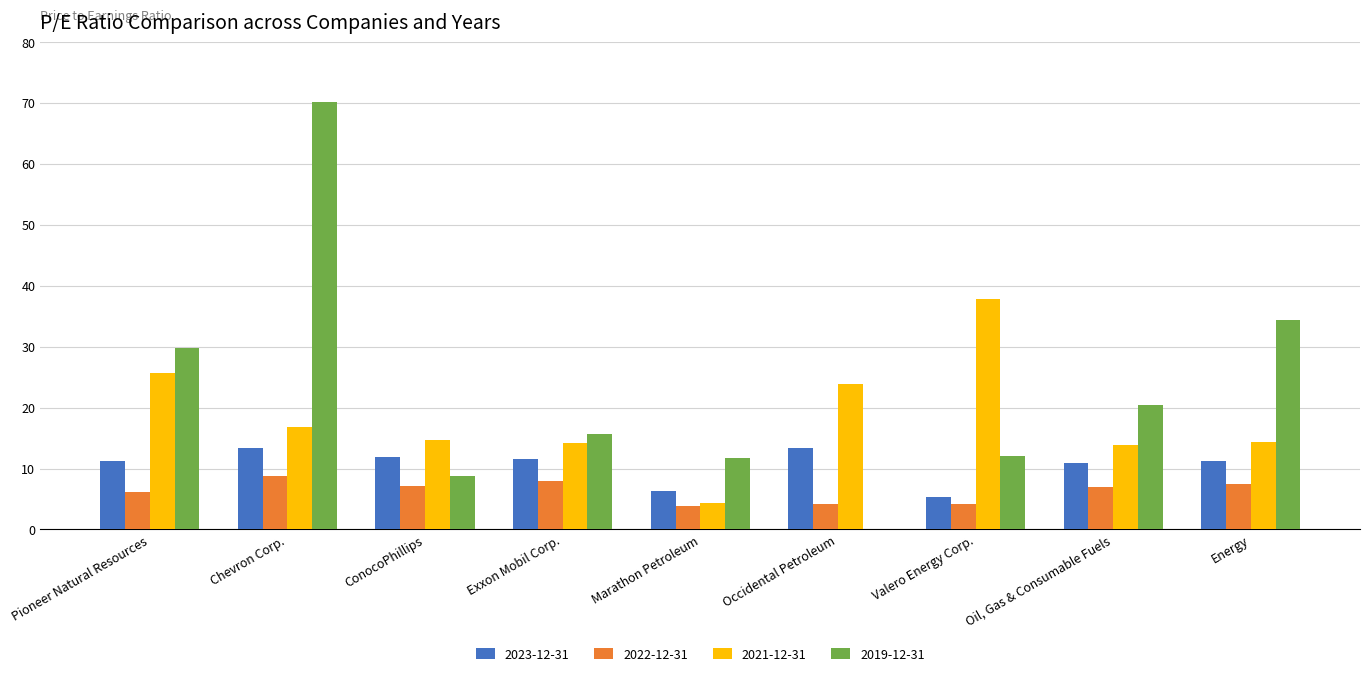

What is the sum of the 2021-12-31 values at Exxon Mobil Corp. and Valero Energy Corp.?

51.9